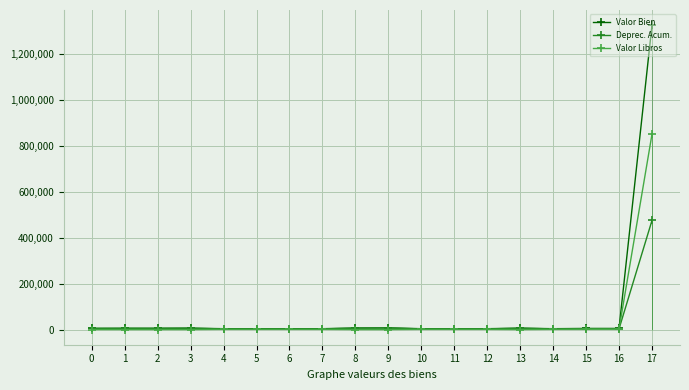

What is the difference between the maximum and minimum values in the Valor Libros series?

851053.7